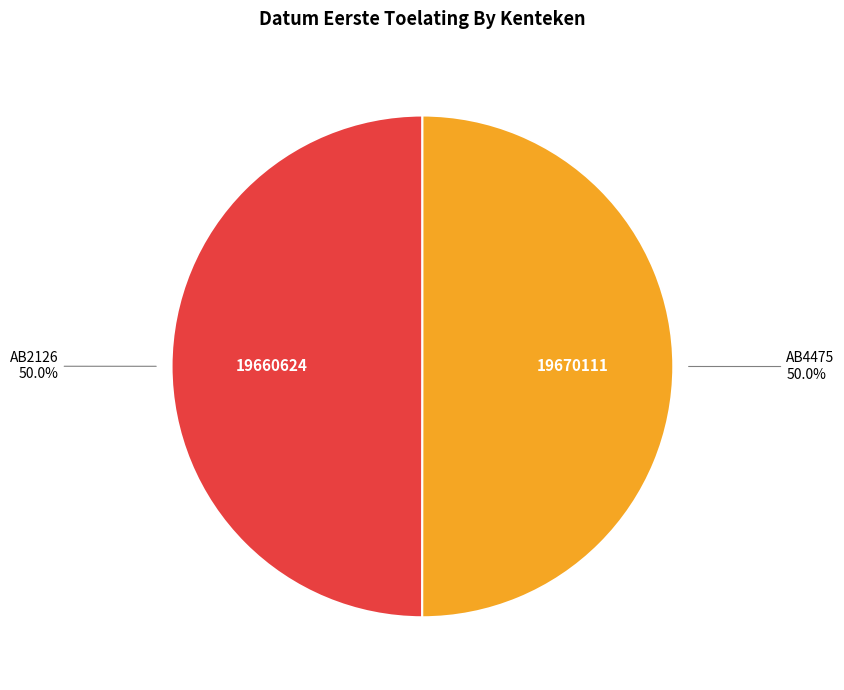

To the nearest percent, what portion does AB4475 represent?

50%